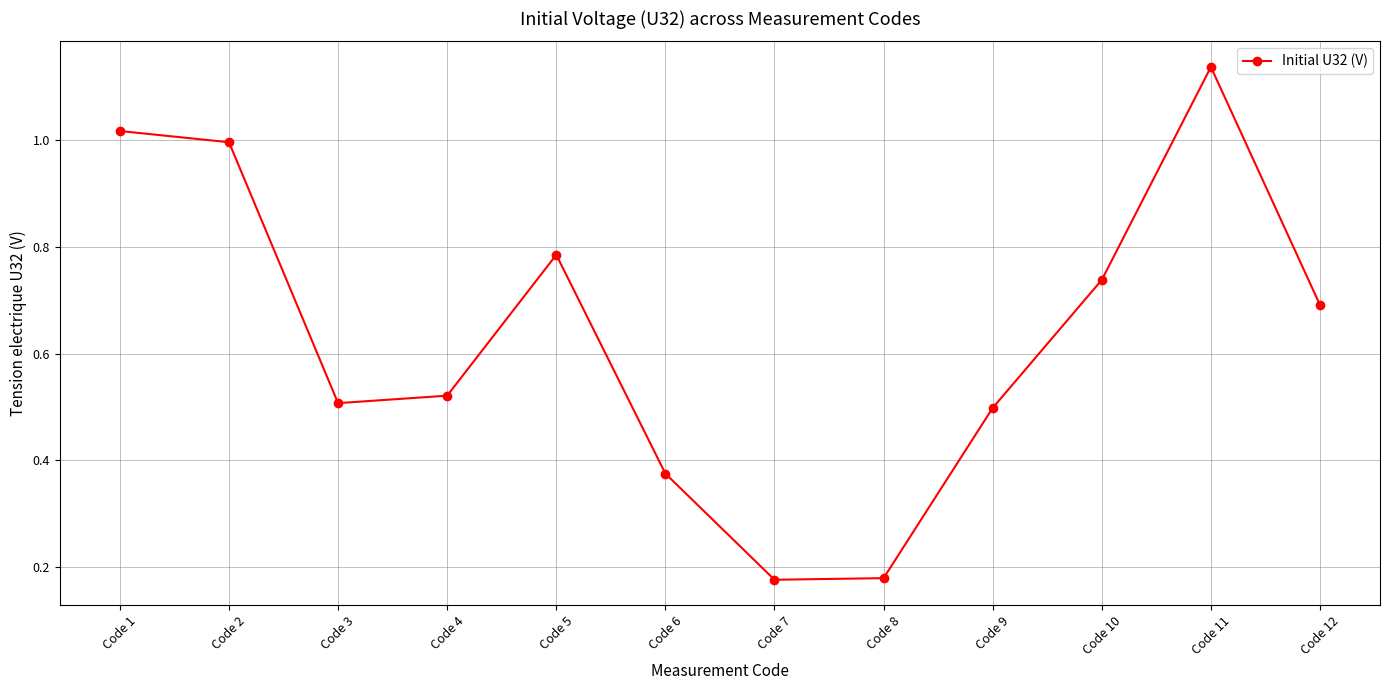

Is it true that the value at Code 3 is 0.5?

True